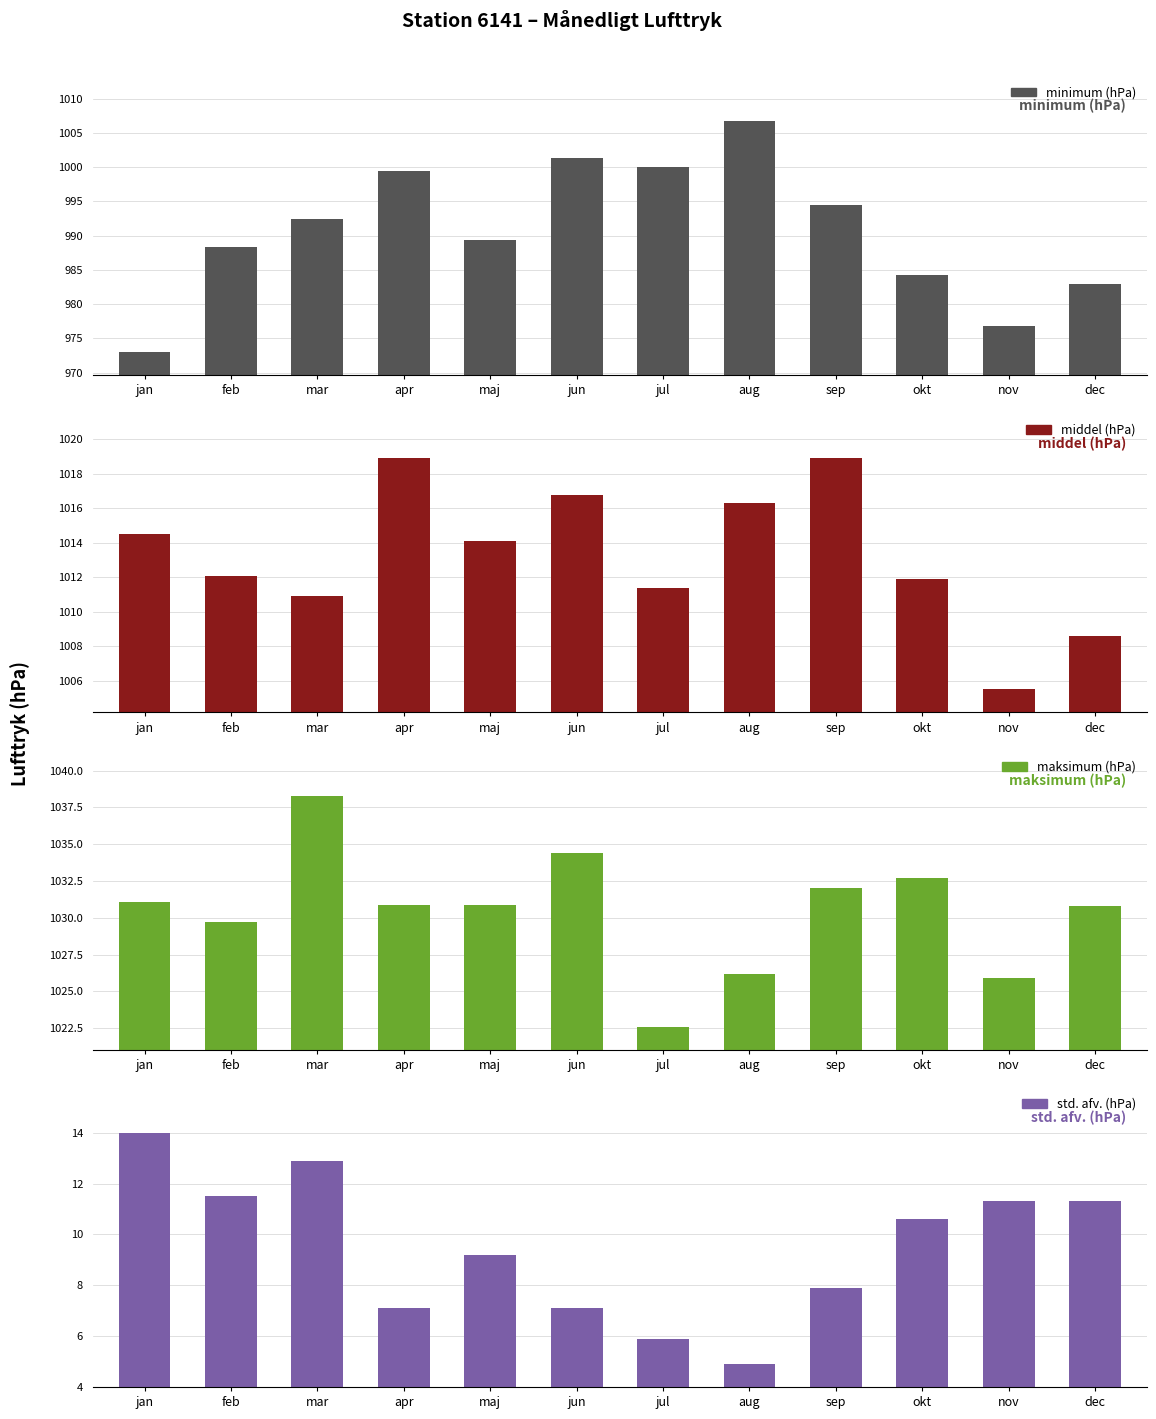

What is the label of the 10th bar from the left?

okt